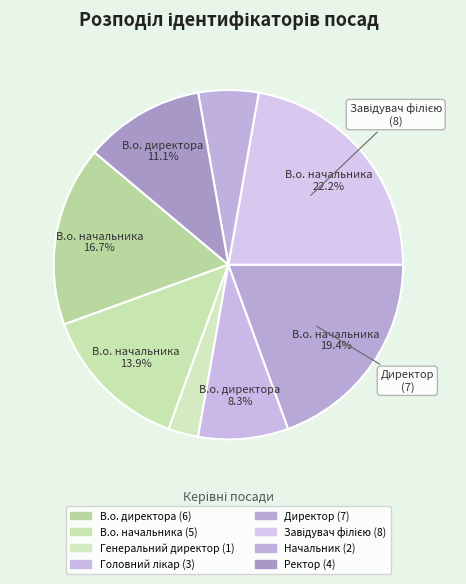

Count the number of slices in the pie.

8